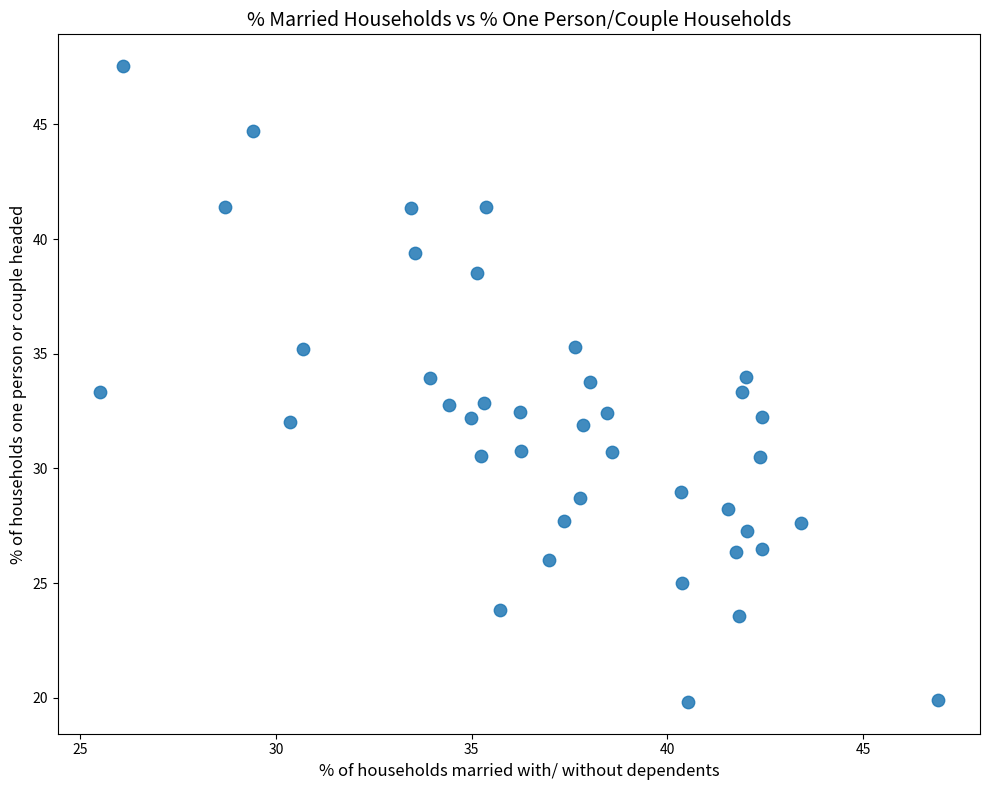

What is the range of X values (max minus min)?

21.4